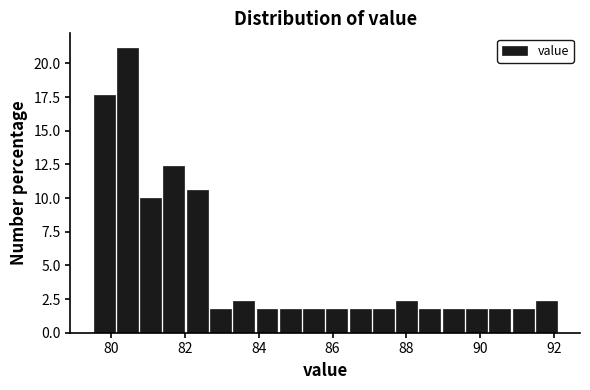

Around what value on the x-axis is the tallest bar? Give the approximate position of its centre, as read against the axis.

80.4